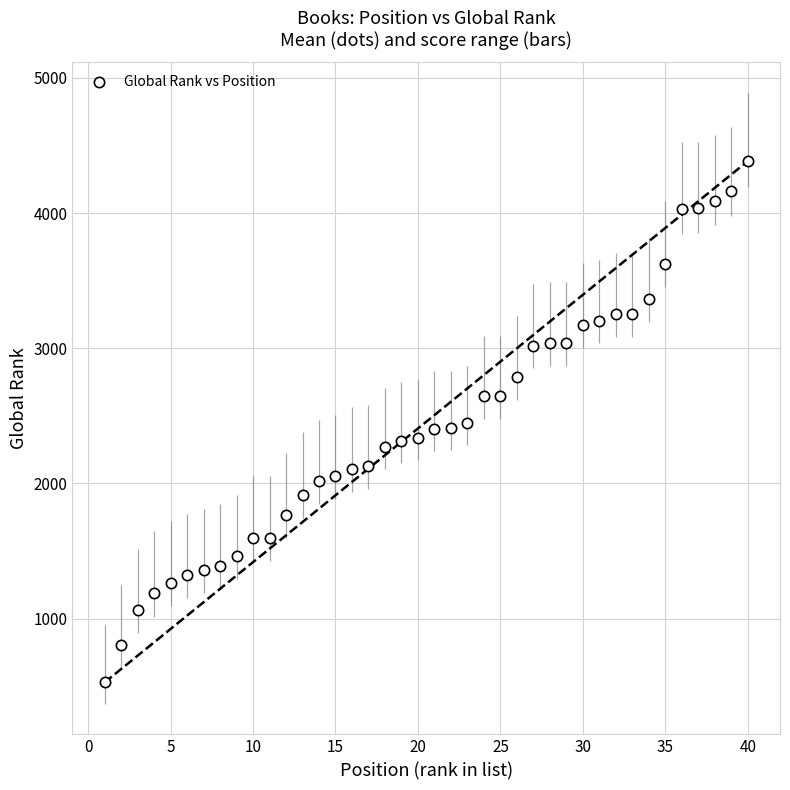

What is the range of X values (max minus min)?

39